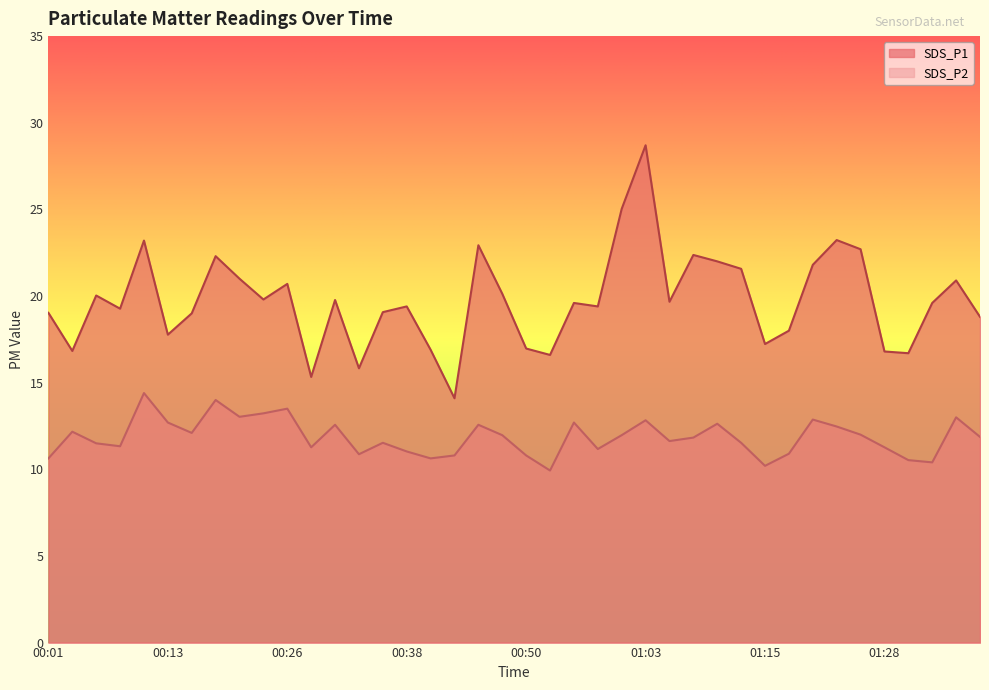

How many data points in SDS_P1 are less than 19?

13